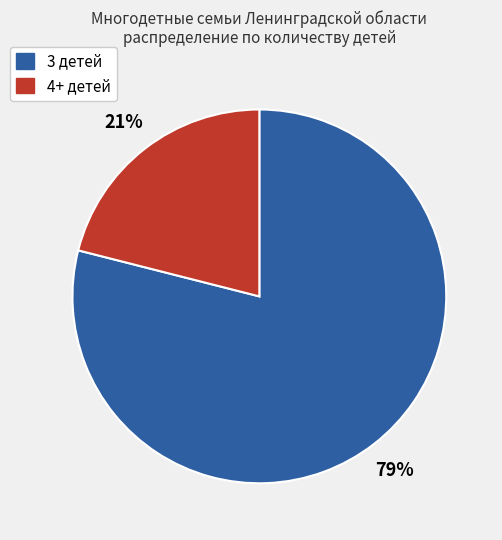

To the nearest percent, what is the average slice percentage?

50%